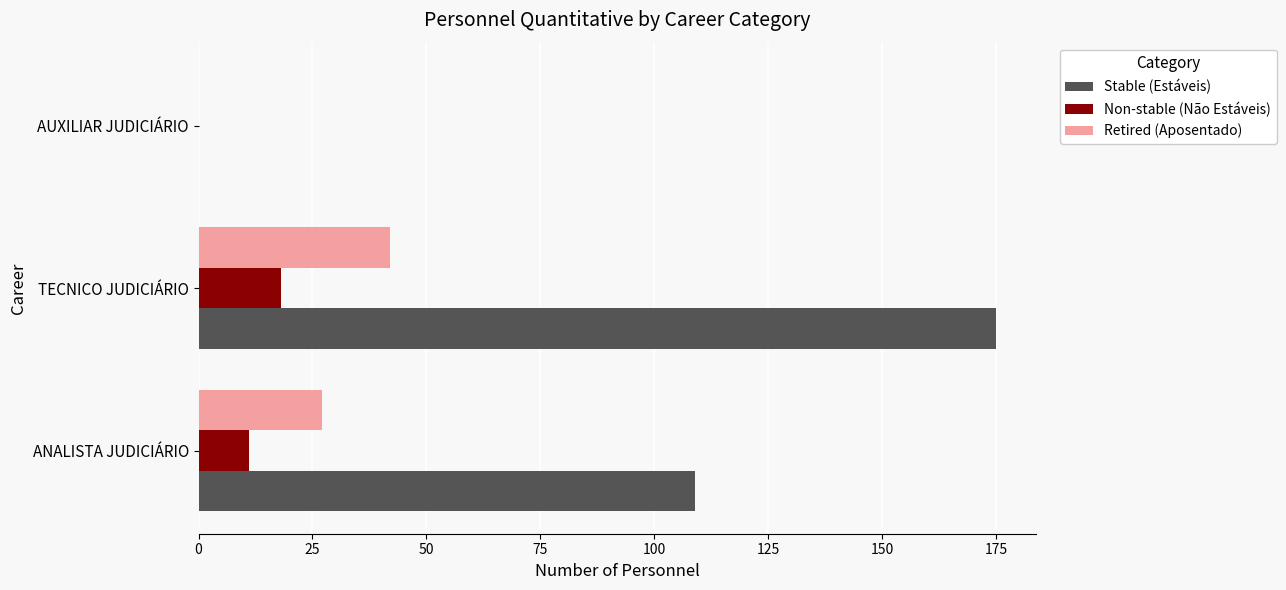

Which series has the widest spread of values?

Stable (Estáveis)